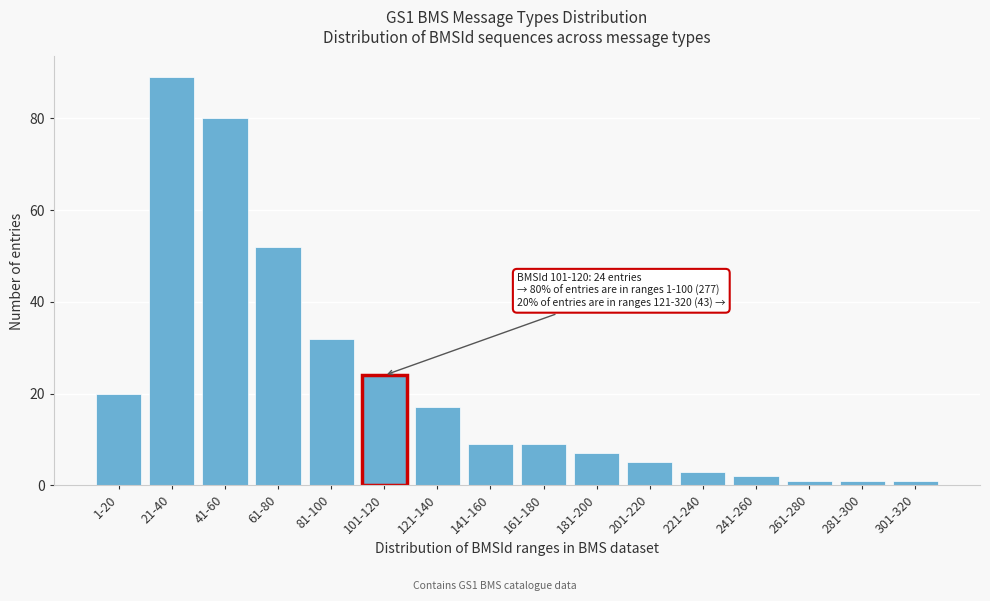

Reading left to right, transcribe all the data shown in this chart.

1-20=20	21-40=89	41-60=80	61-80=52	81-100=32	101-120=24	121-140=17	141-160=9	161-180=9	181-200=7	201-220=5	221-240=3	241-260=2	261-280=1	281-300=1	301-320=1